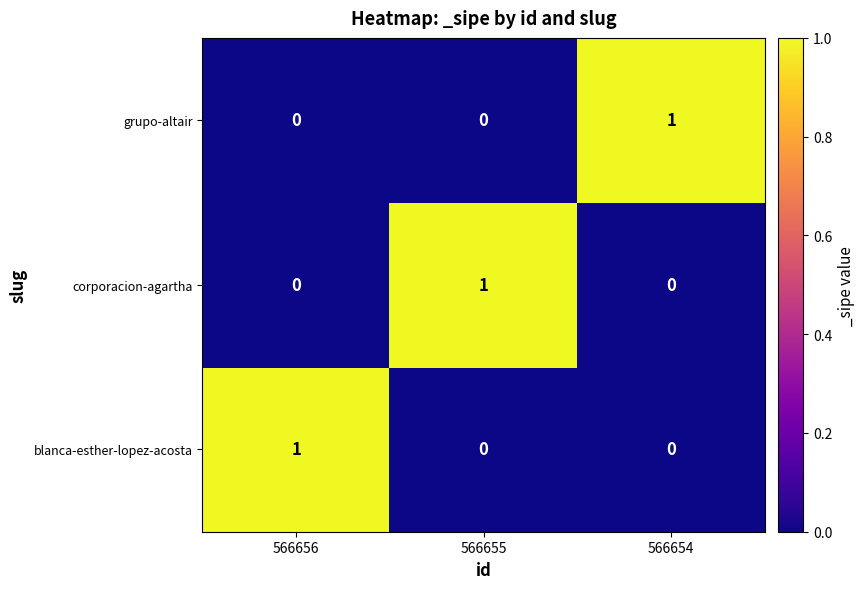

How many series are shown in this chart?

3